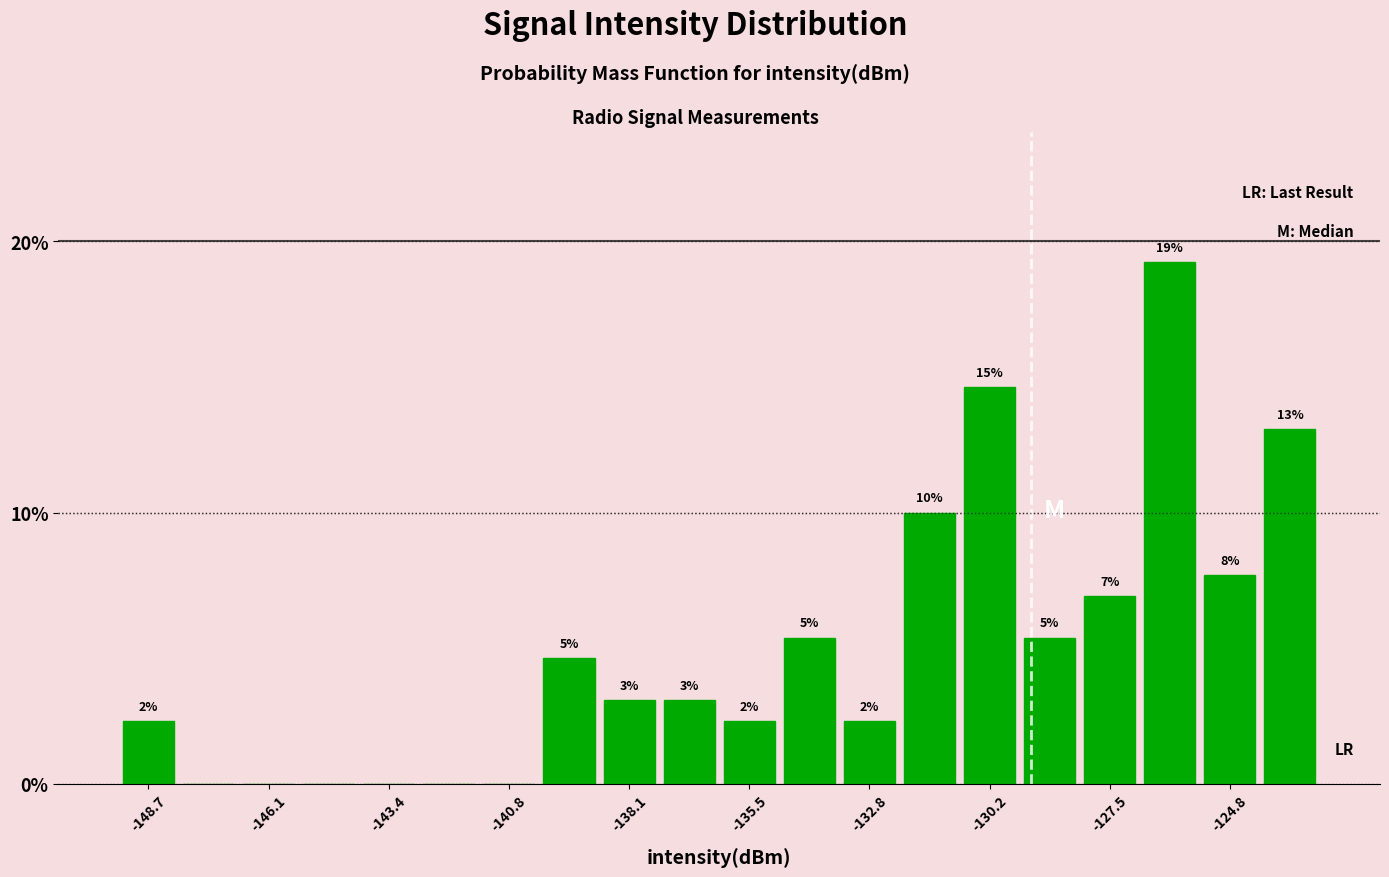

Around what value on the x-axis is the tallest bar? Give the approximate position of its centre, as read against the axis.

-126.0